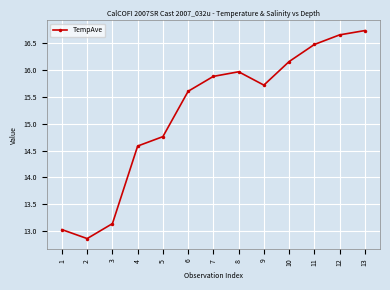

What is the average value?

15.2